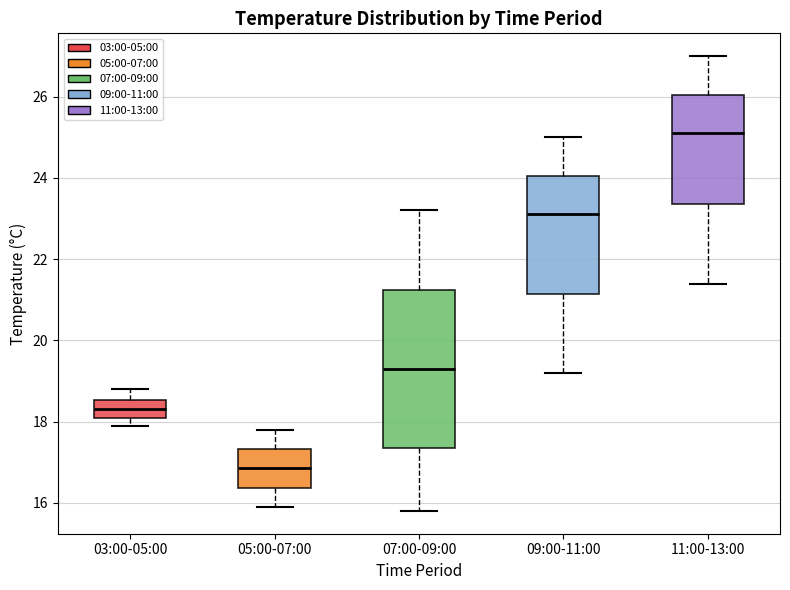

Where does the lower whisker of the box for 05:00-07:00 end on the y-axis? The values are not printed on the chart, so give them approximately, as read against the axis.

16.0